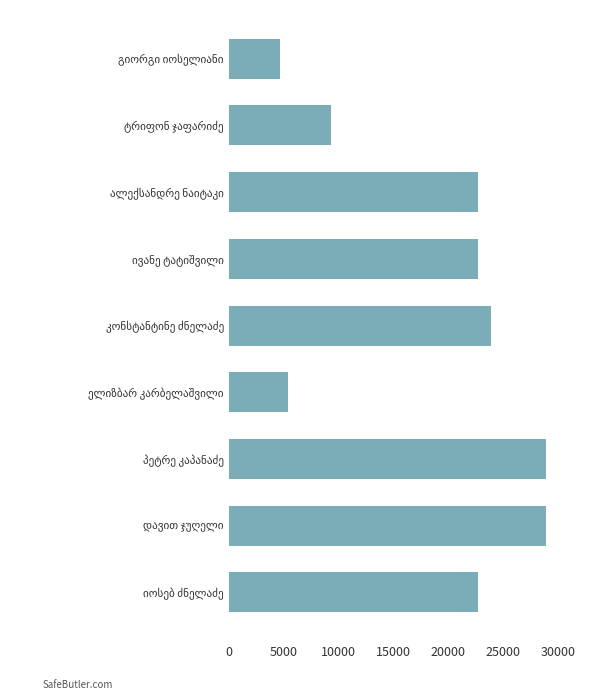

What is the difference between the maximum and minimum values?

24208